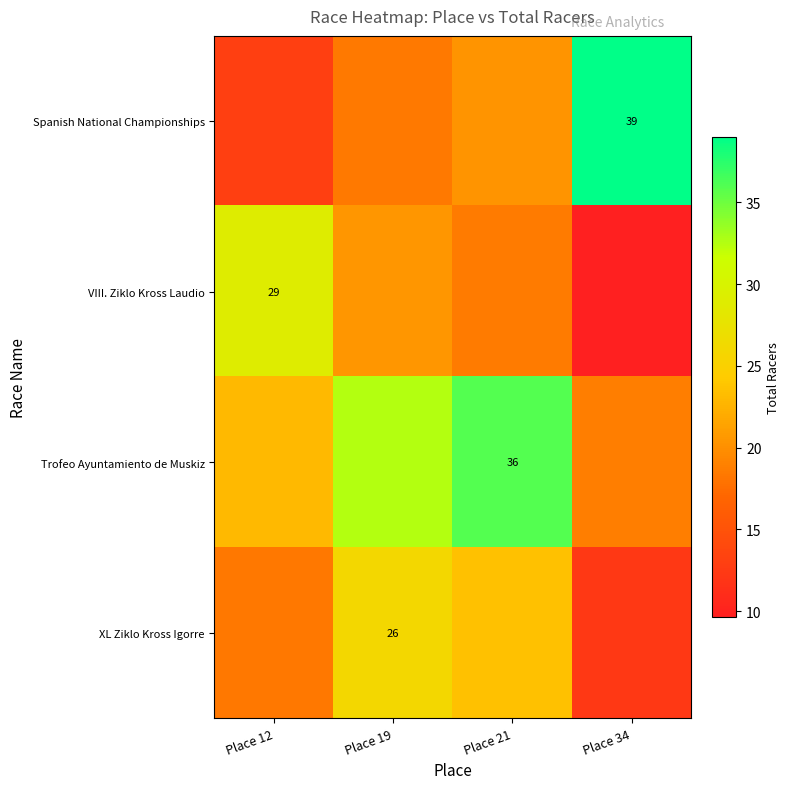

Is the value of Spanish National Championships at Place 34 greater than the value of XL Ziklo Kross Igorre at Place 19?

Yes